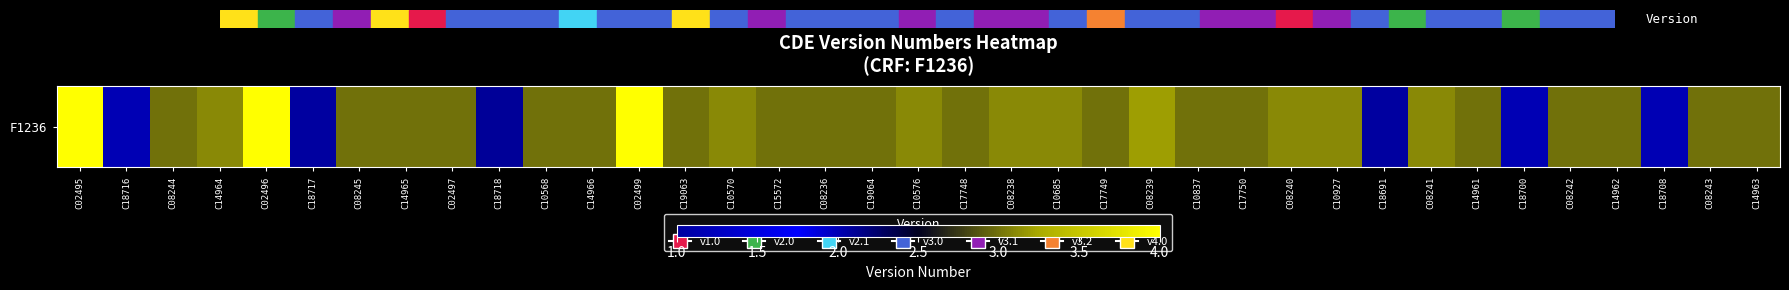

At which label is the value closest to 2?

C18716